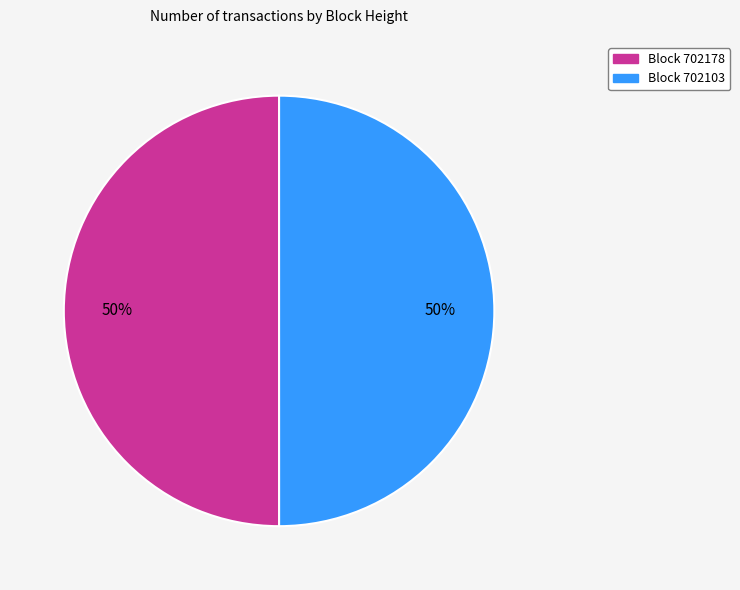

To the nearest percent, what is the average slice percentage?

50%